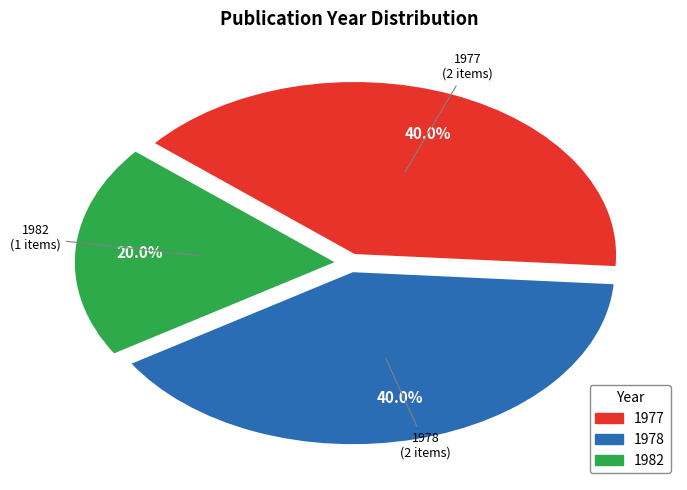

Does any single category account for the majority?

No